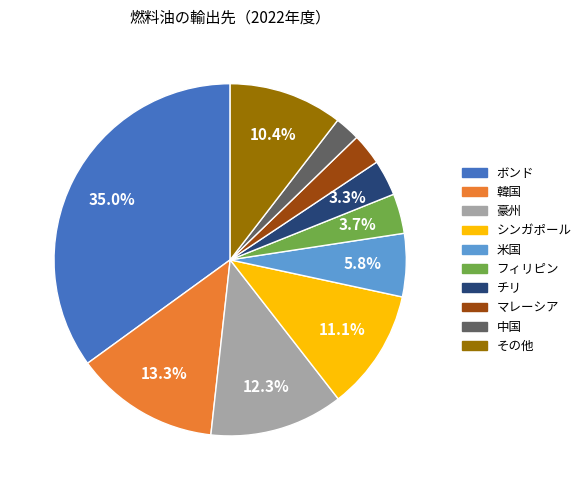

Is 豪州 the majority of the pie?

No